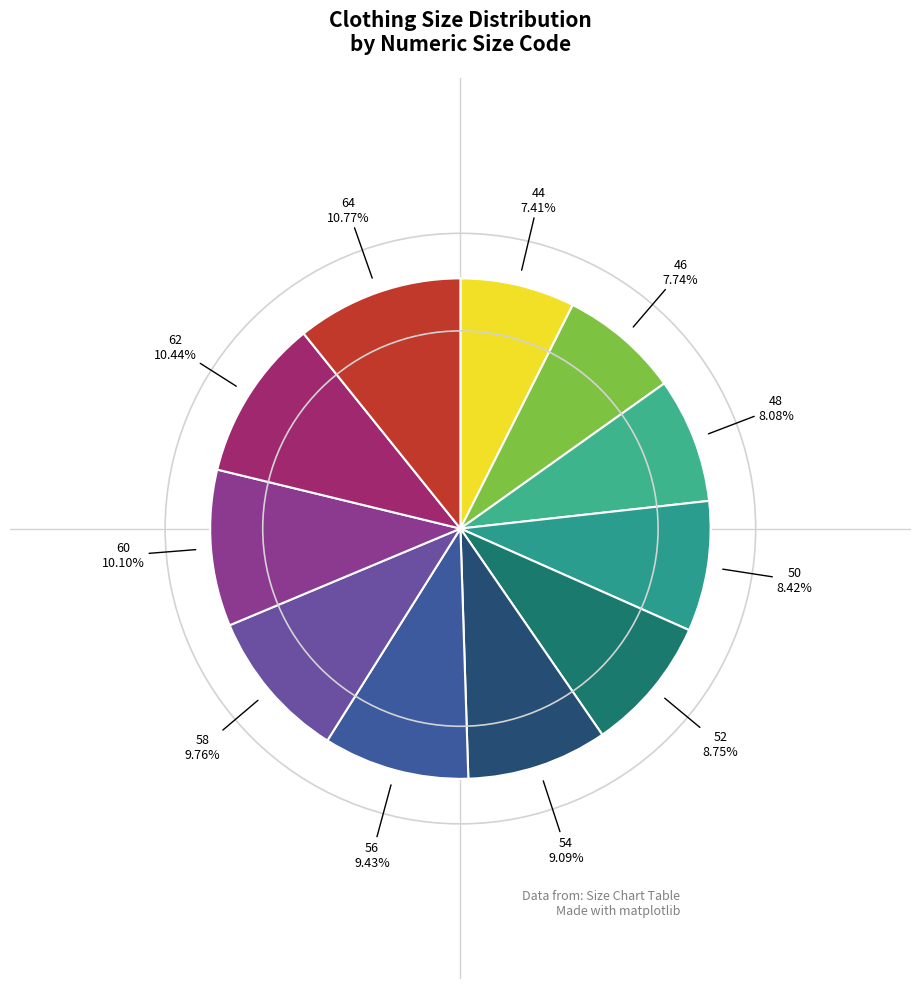

To the nearest percent, what percentage of the pie is 54?

9%